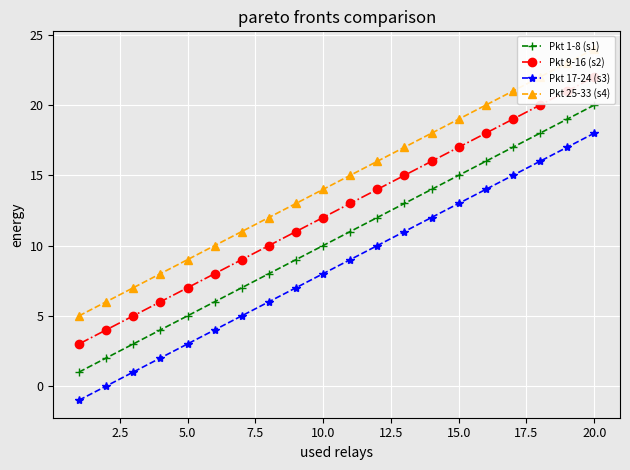

What is the difference between the second highest and second lowest values in the Pkt 9-16 (s2) series?

17